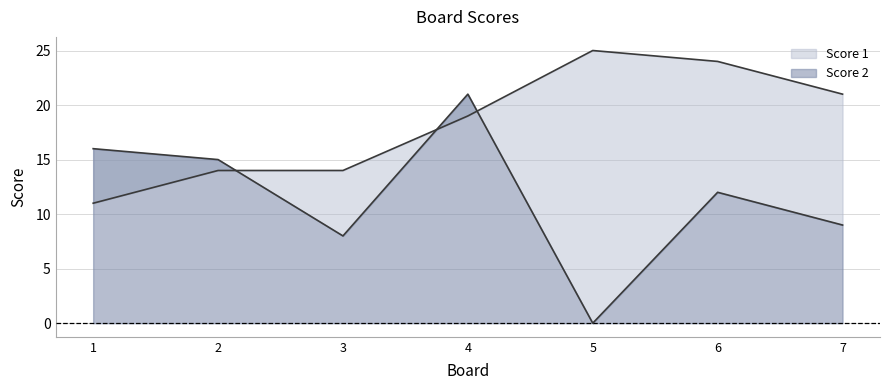

What is the average value of the Score 1 series?

18